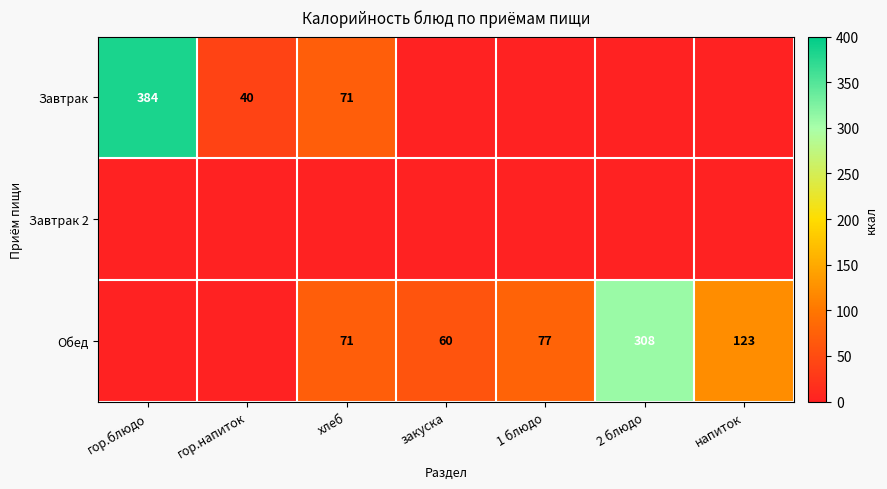

What is the greatest value displayed?

384